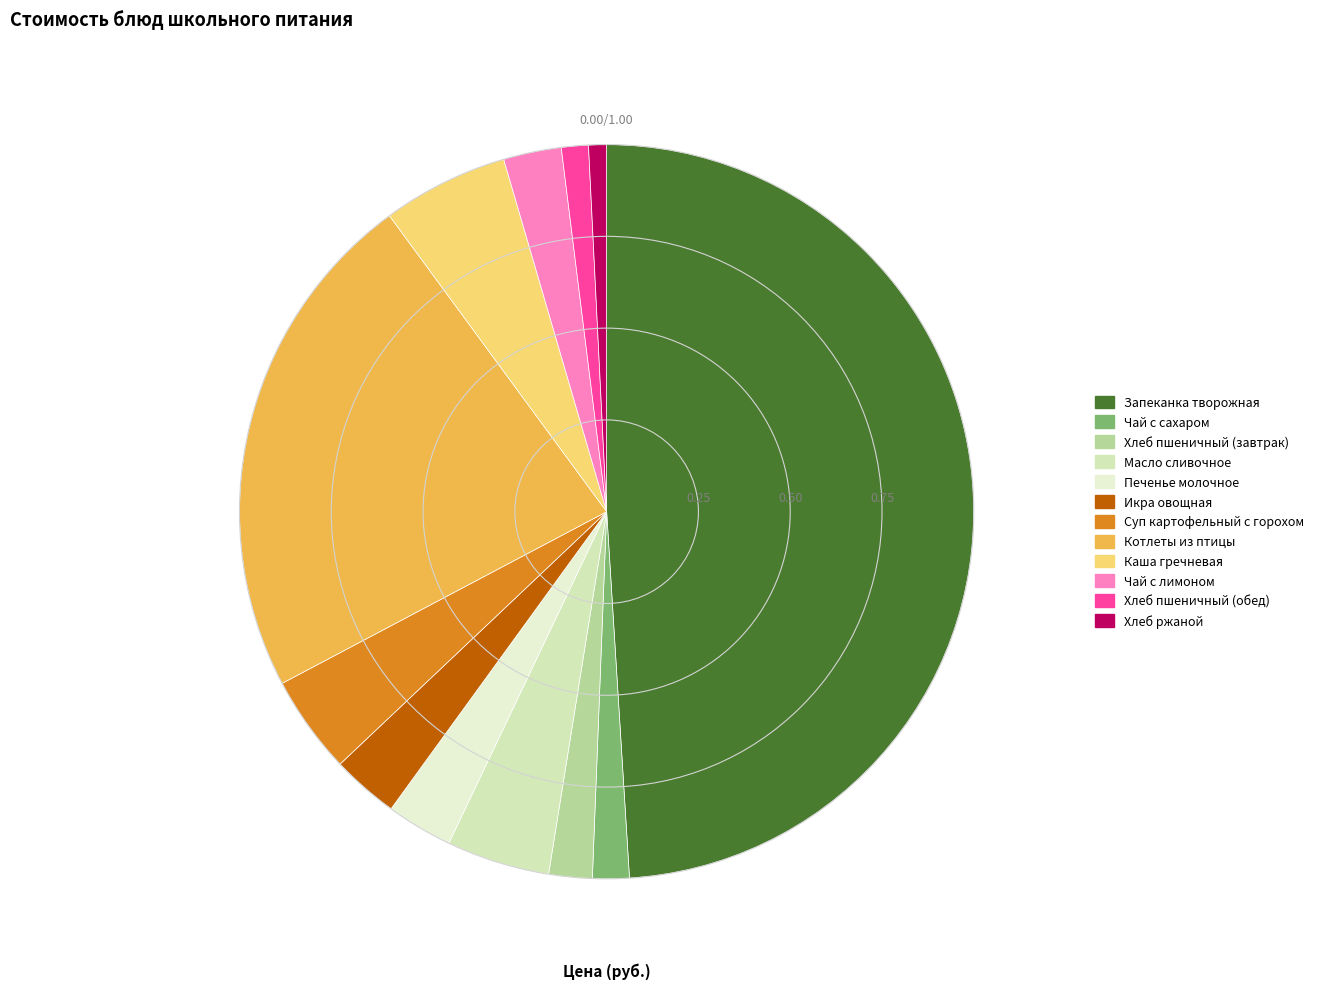

Does Хлеб пшеничный (обед) account for over 50% of the chart?

No